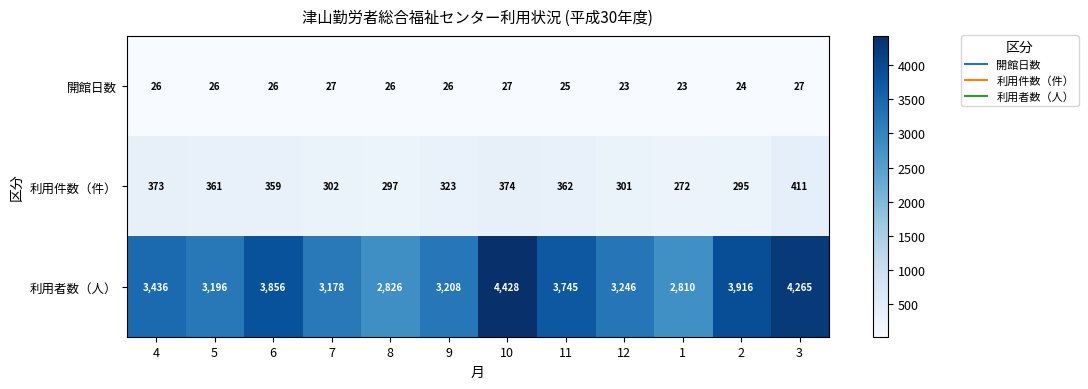

Rank the series at 4 from lowest to highest value.

開館日数, 利用件数（件）, 利用者数（人）